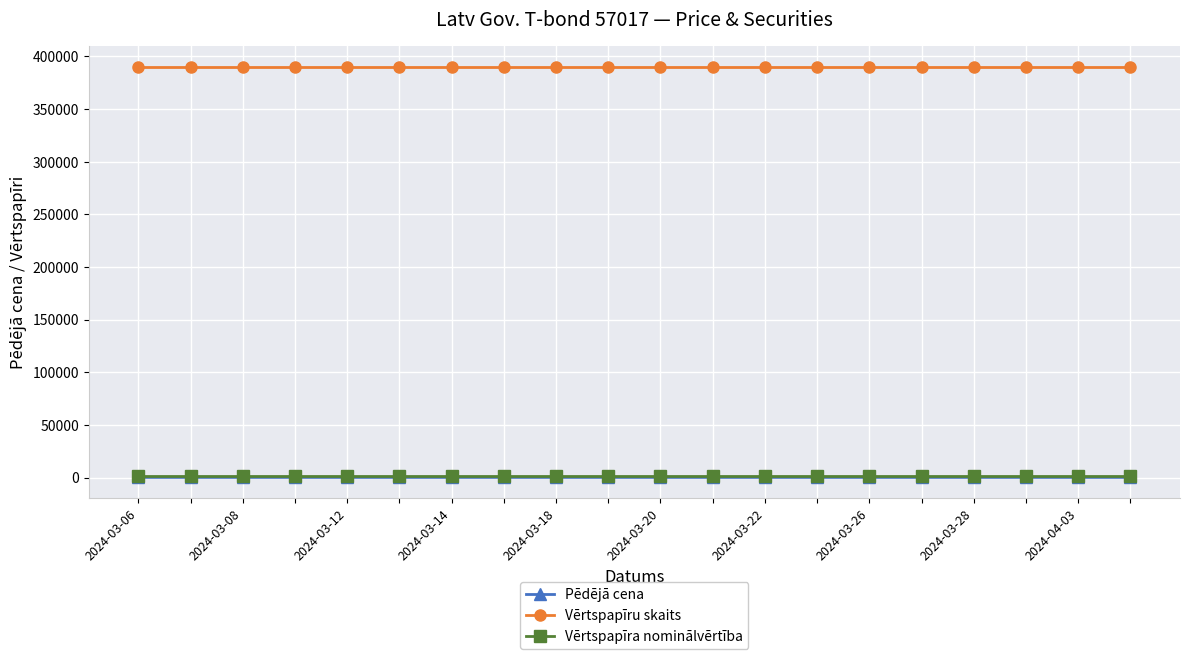

What is the value of the Pēdējā cena point at the 12th from the left?

96.9